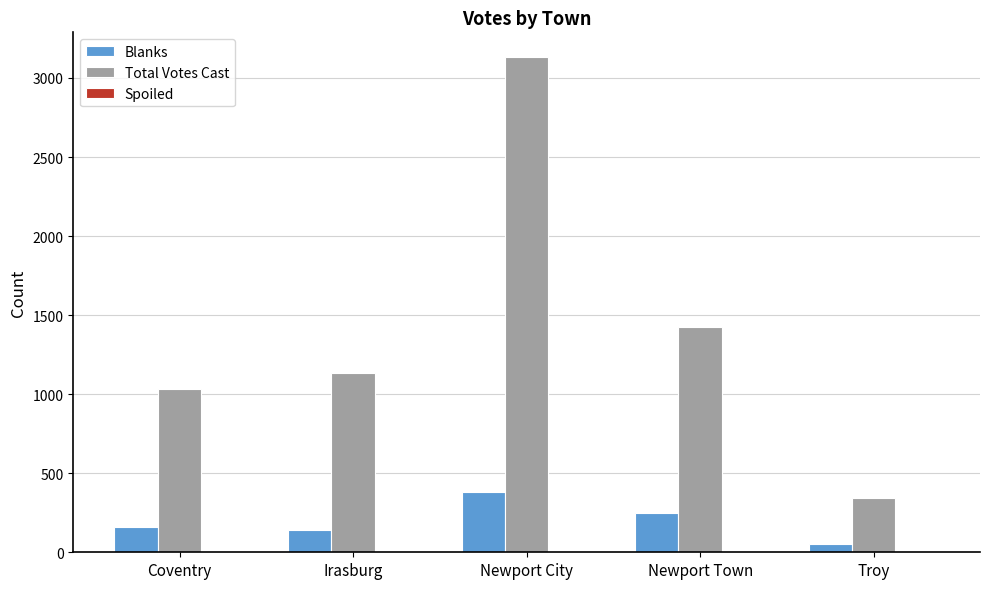

Where is Total Votes Cast nearest to the value 1739?

Newport Town